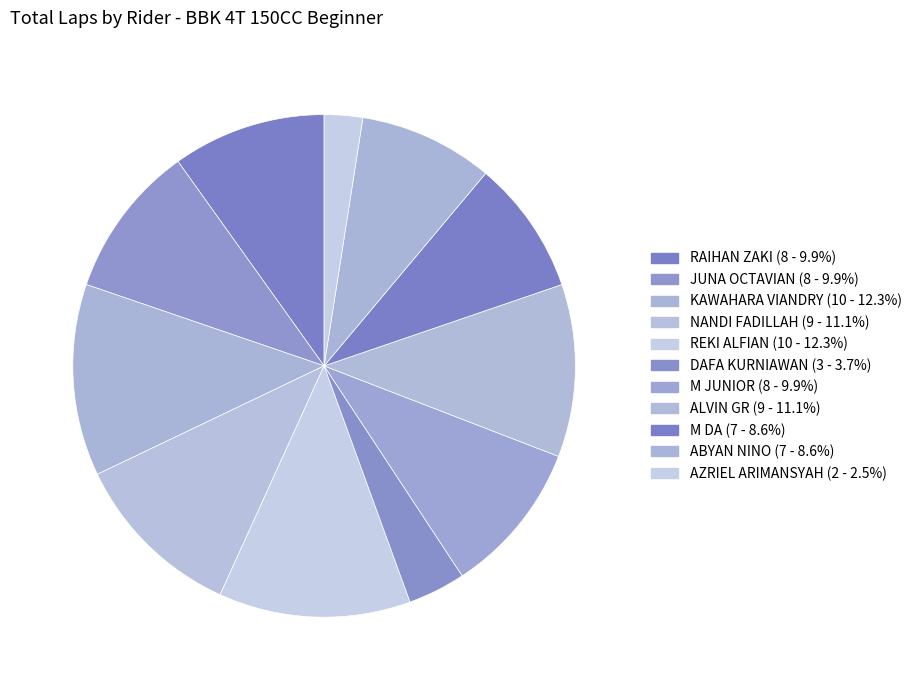

Count the number of slices in the pie.

11